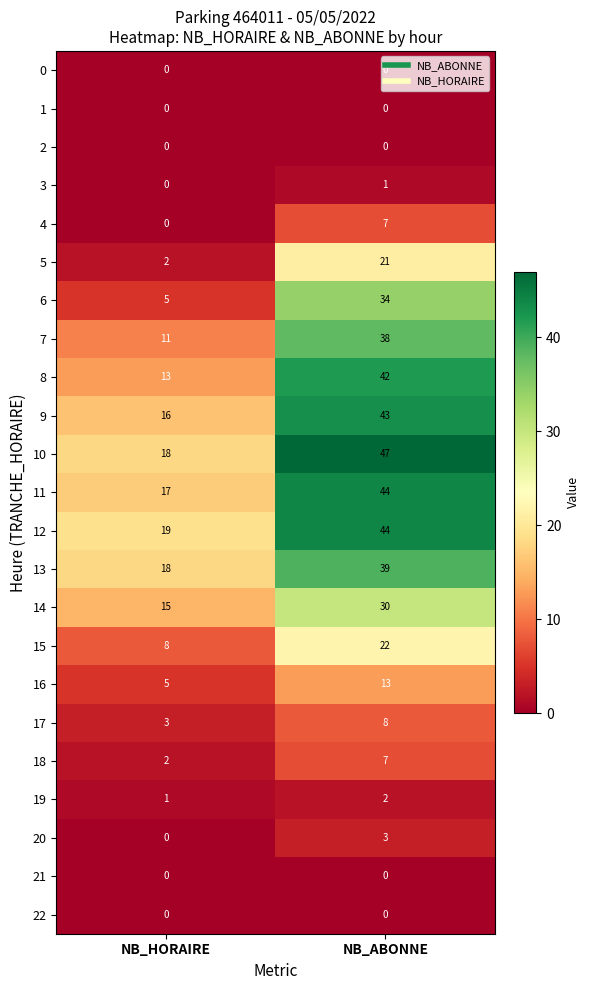

How many data points does each series have?

2